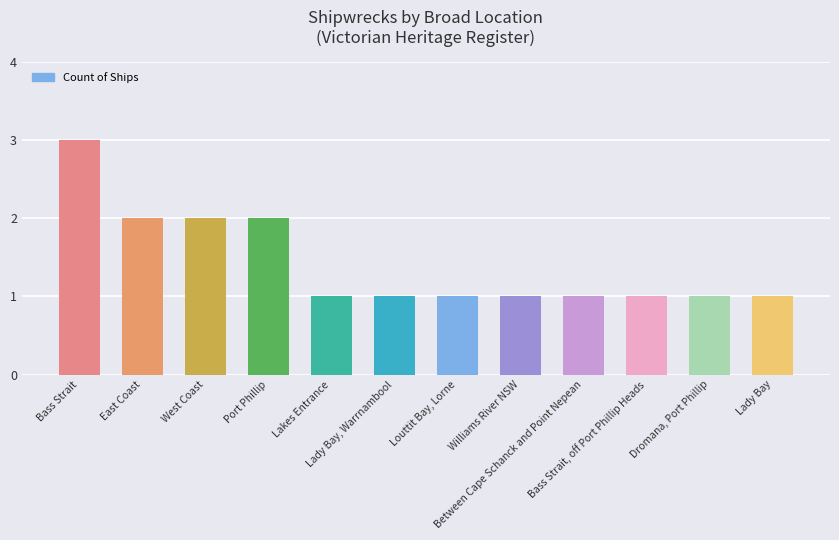

What is the greatest value displayed?

3